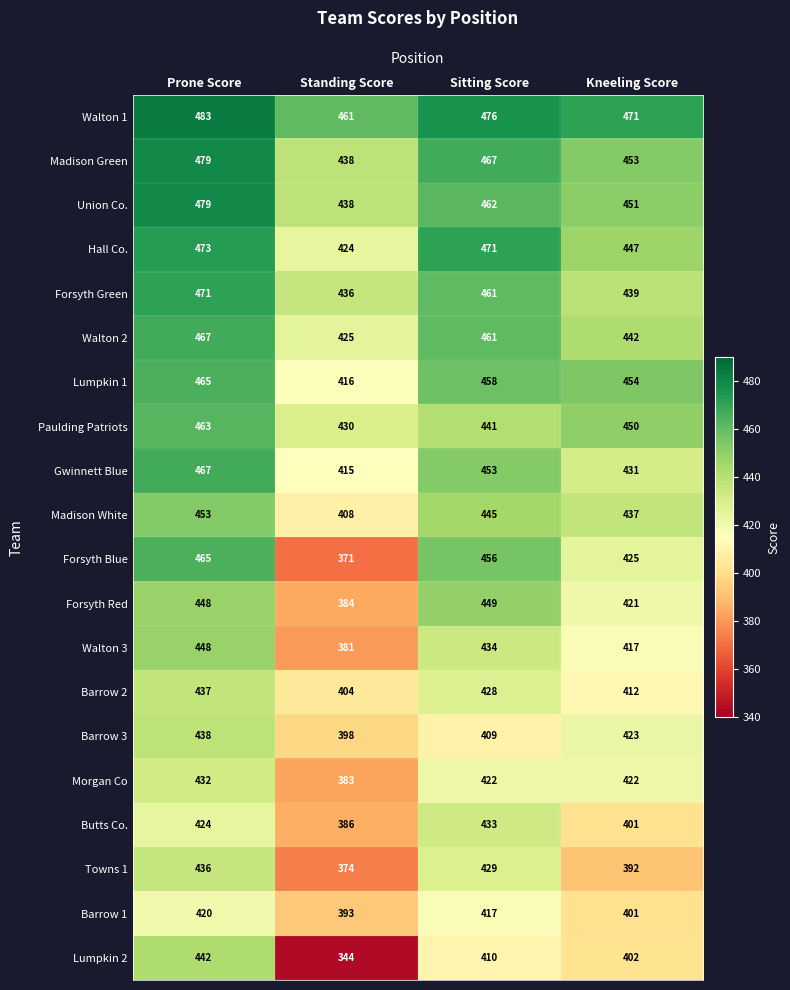

The value of Gwinnett Blue at Sitting Score is 453. True or false?

True